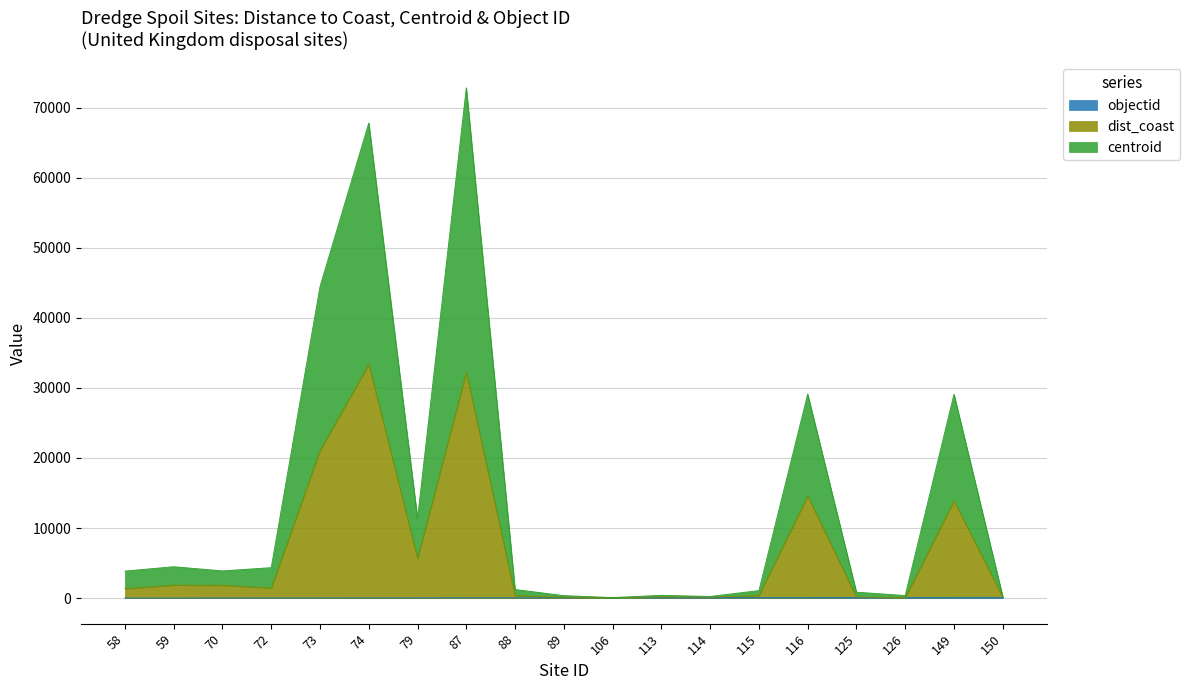

Is it true that objectid equals 23.0 at 59?

True